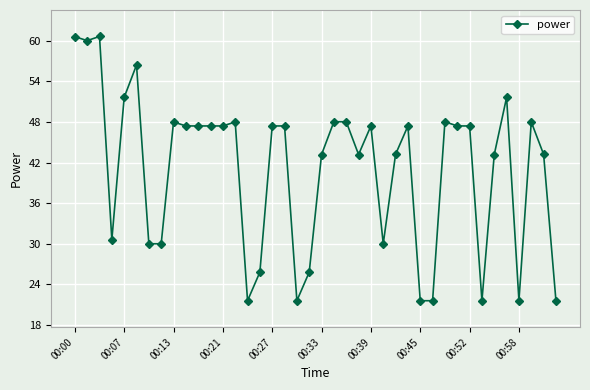

What is the minimum value shown in the chart?

21.6